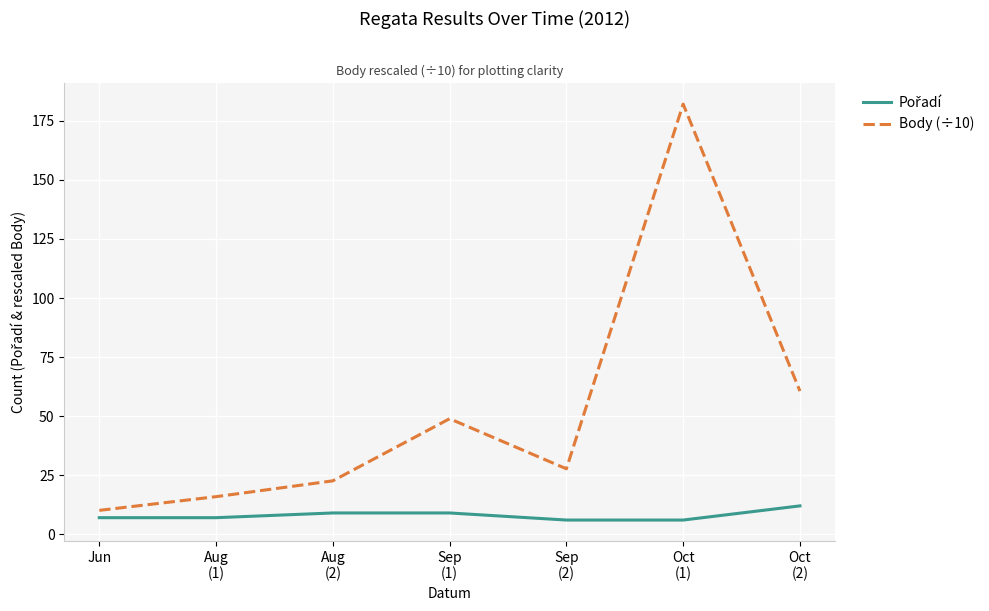

Which series has the largest total across all categories?

Body (÷10)